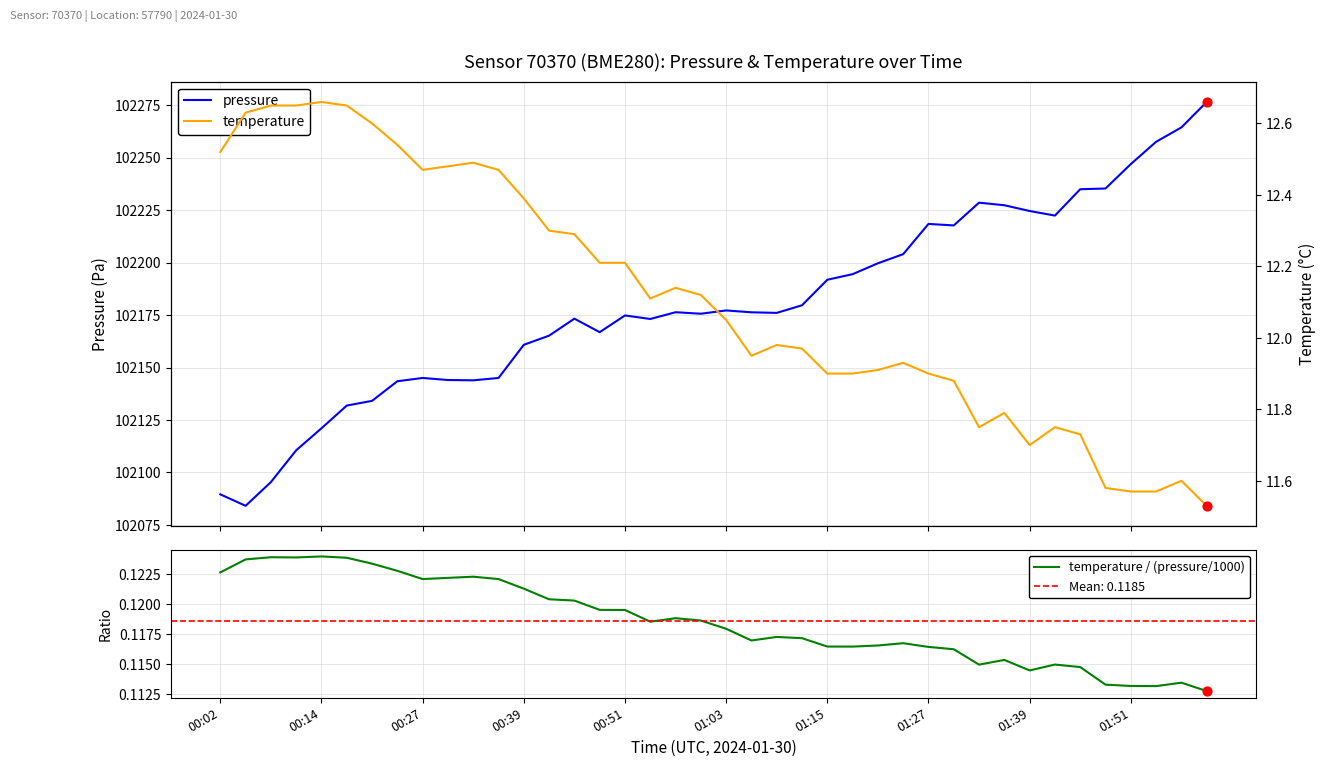

At how many categories does at least one series exceed 26471?

40